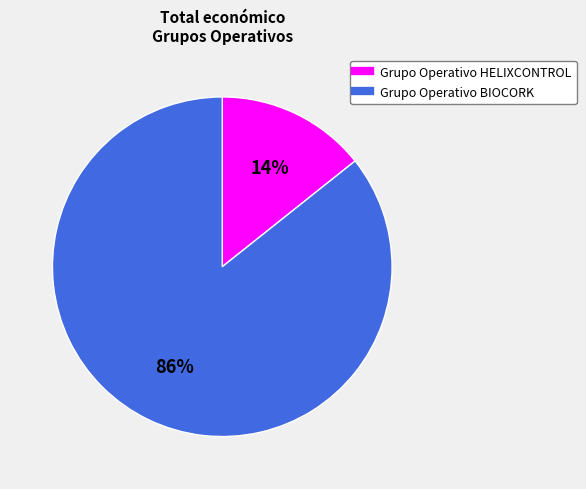

To the nearest percent, what is the combined percentage of Grupo Operativo HELIXCONTROL and Grupo Operativo BIOCORK?

100%